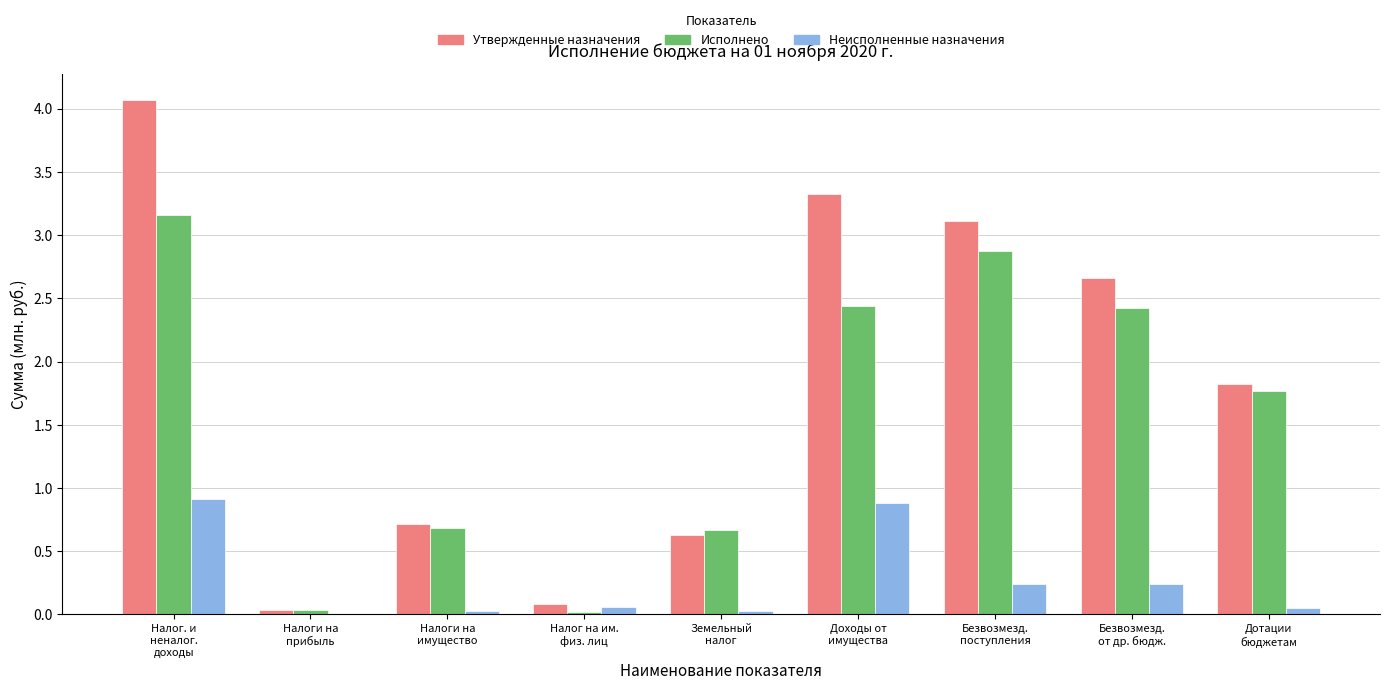

At which category does the chart reach its peak across all series?

Налог. и
неналог.
доходы